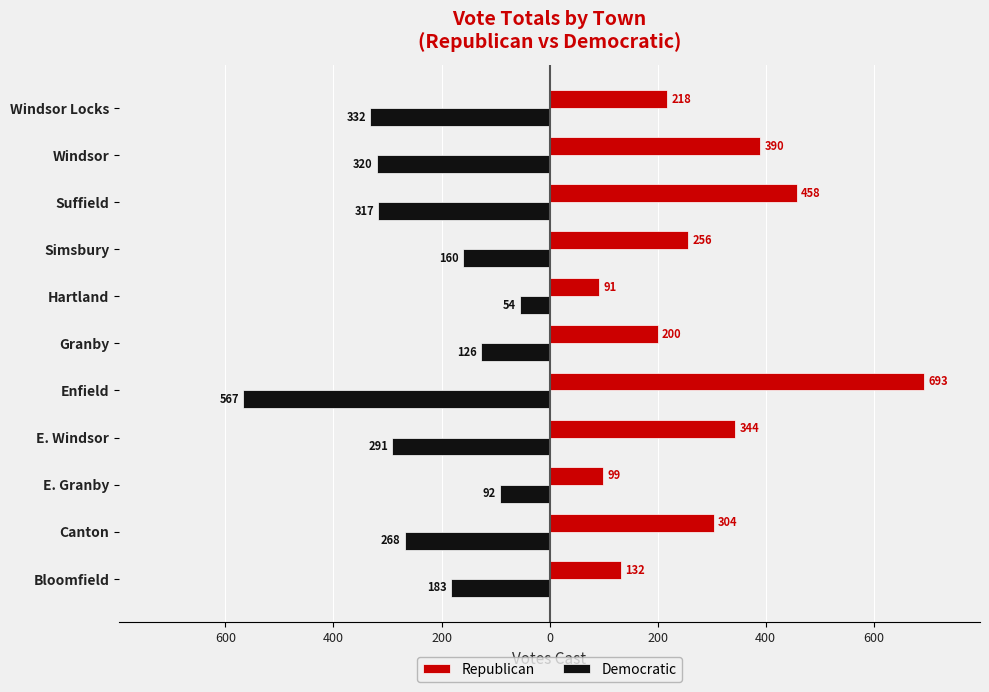

Which series has the largest total across all categories?

Republican